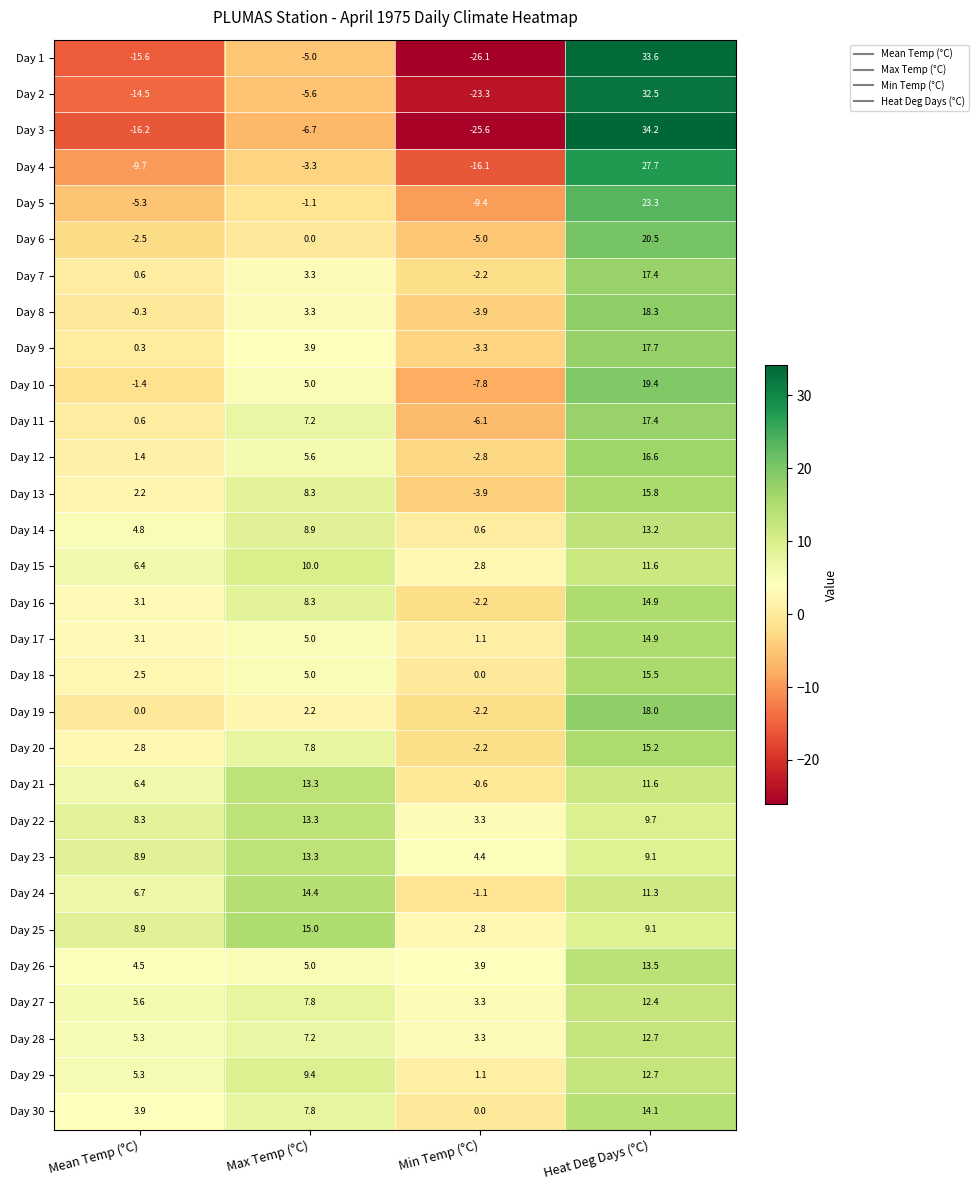

Where does the Day 22 series first go above 9?

Max Temp (°C)